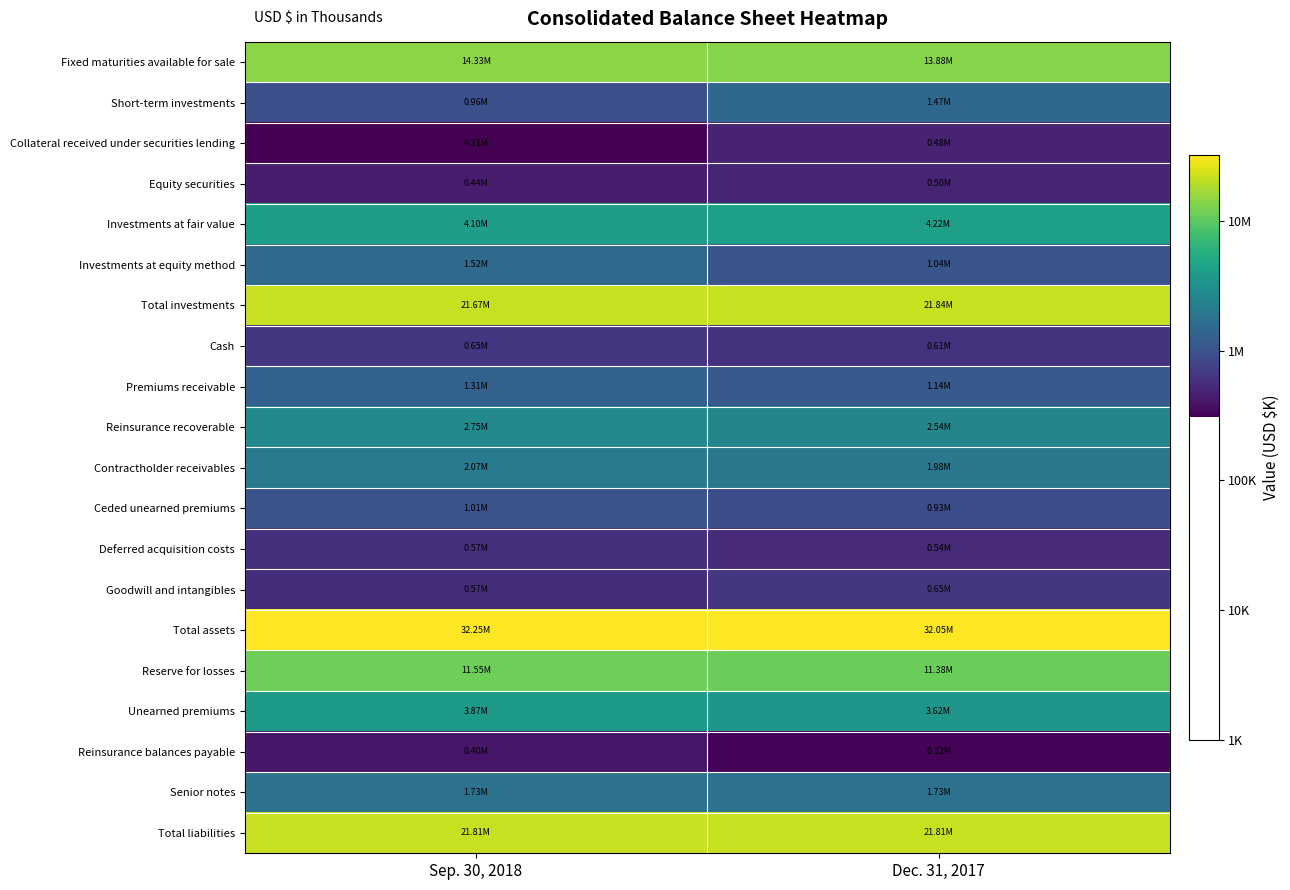

Which label corresponds to the smallest value in the chart?

Sep. 30, 2018